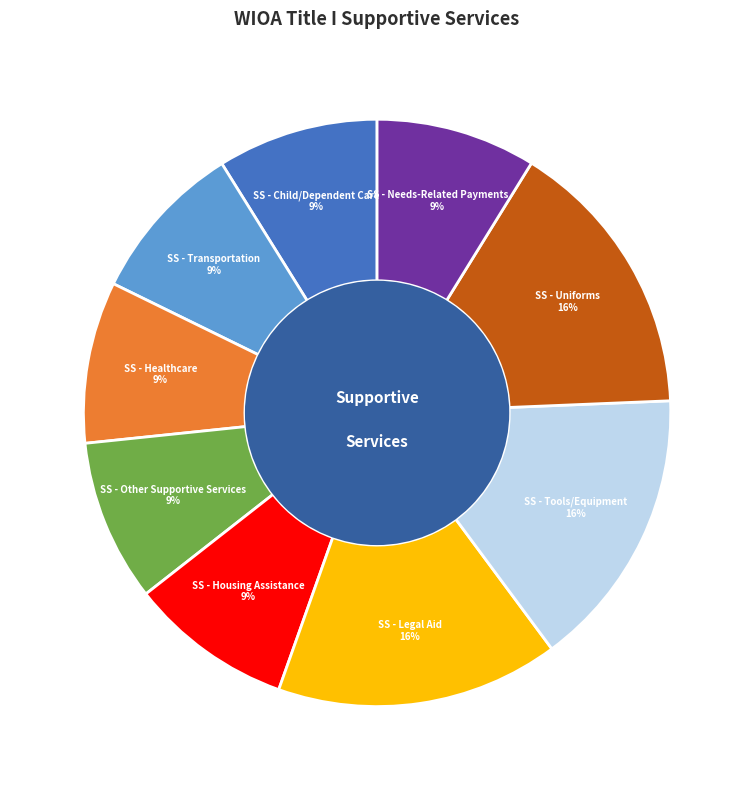

How many slices are in this pie chart?

9